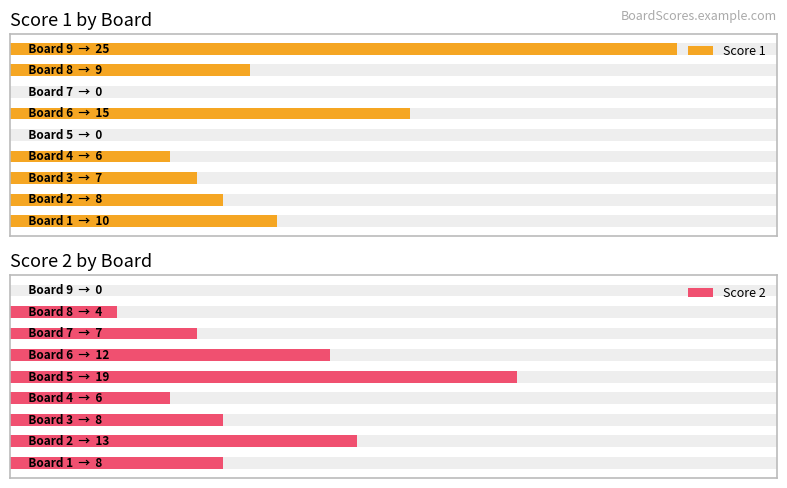

How many bars are there in total?

18